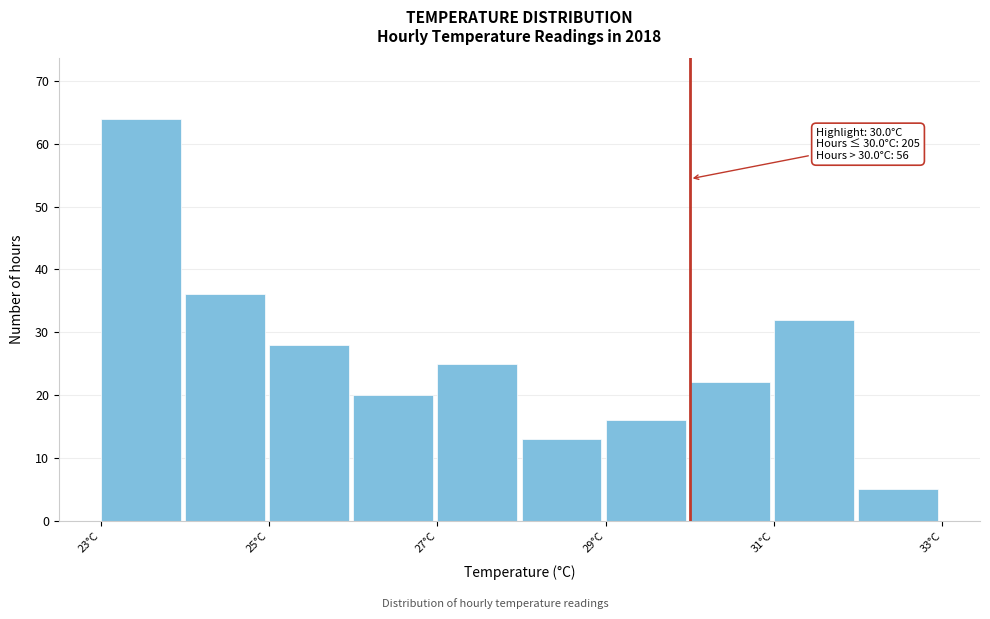

Over which range of the x-axis is the bar tallest?

23 to 24